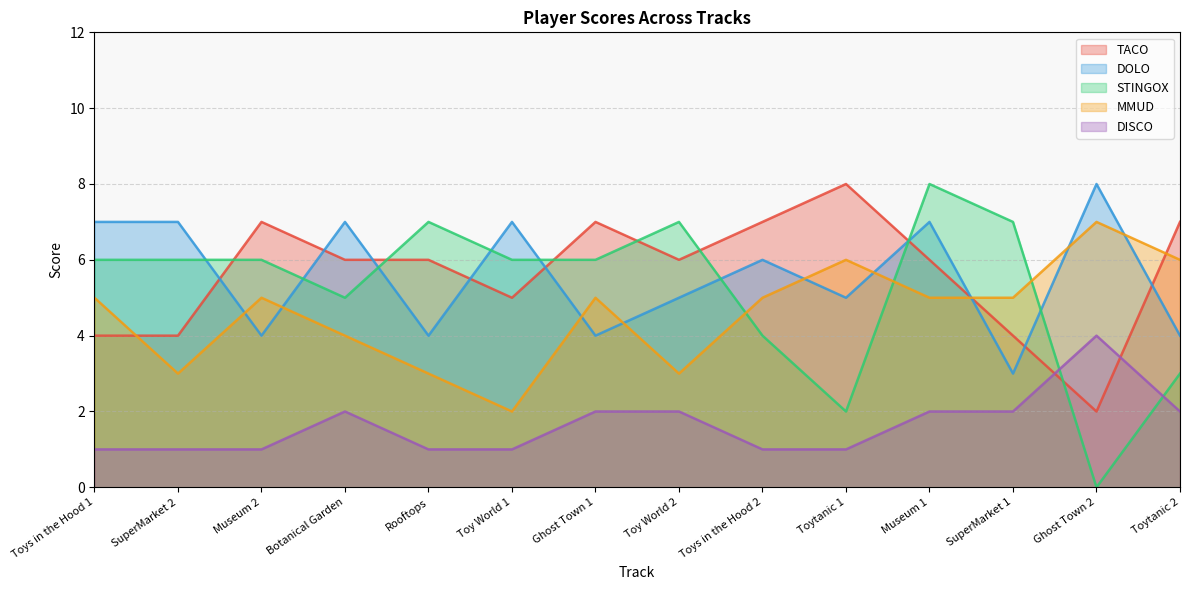

How many lines are shown in the chart?

5